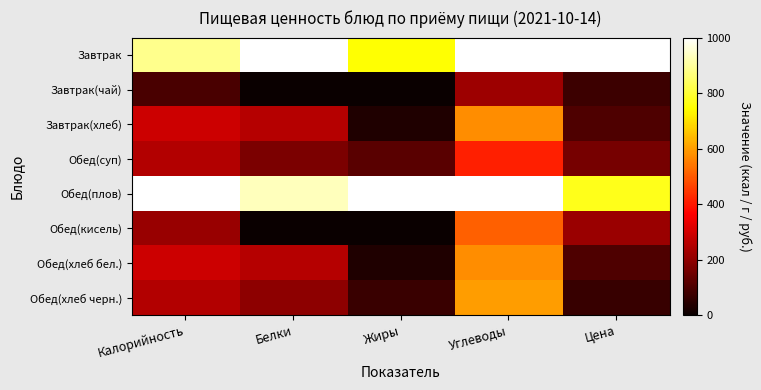

Between Жиры and Цена, which series saw the biggest shift?

Завтрак